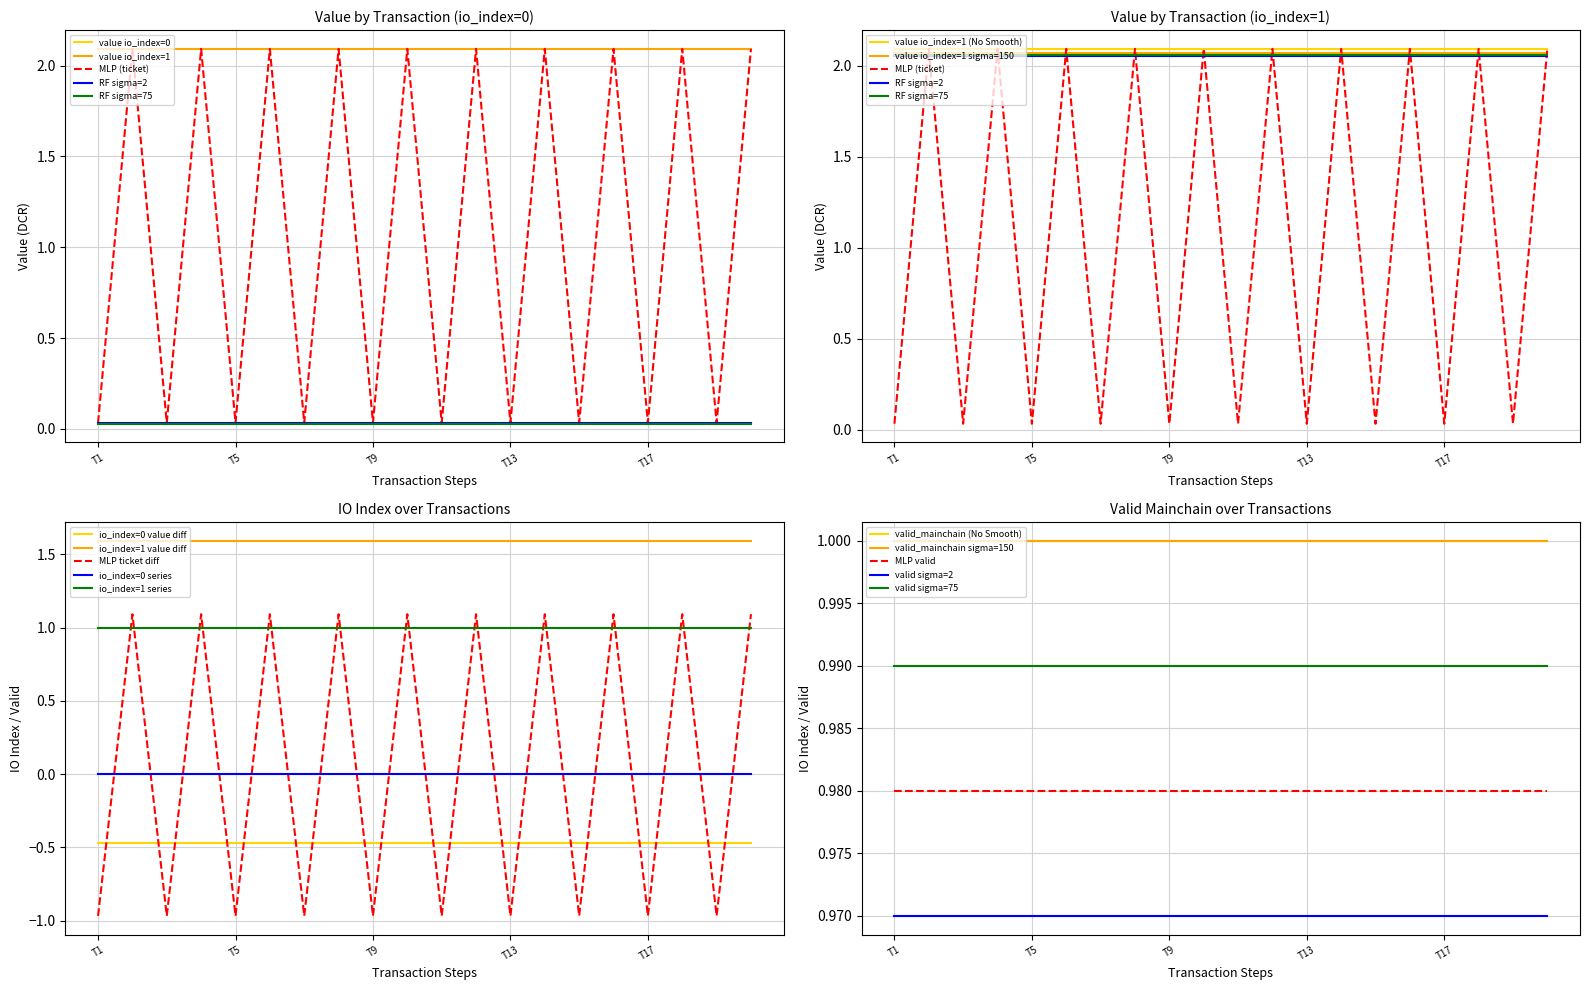

Between 3 and 11, which is larger?

3